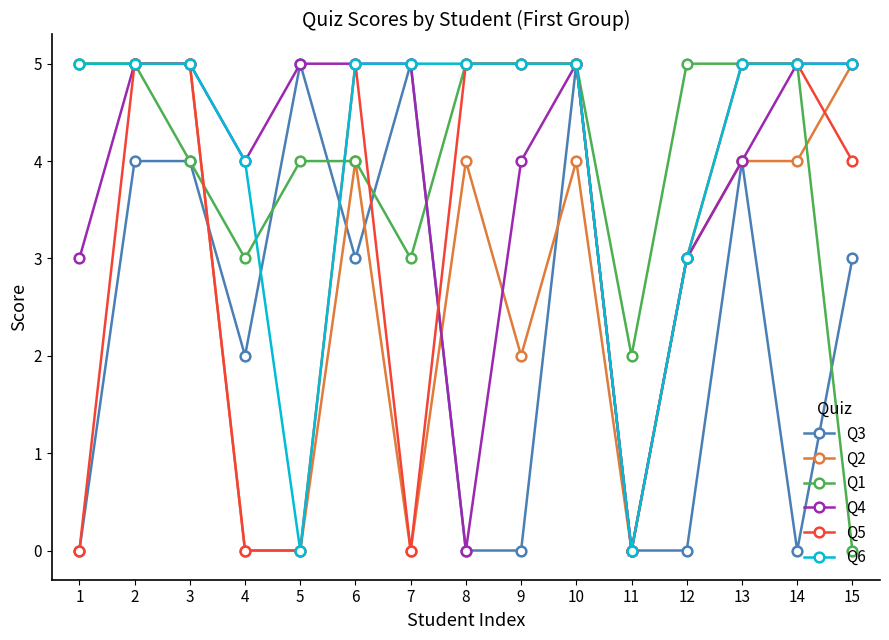

What are all the series names shown in the legend?

Q3, Q2, Q1, Q4, Q5, Q6